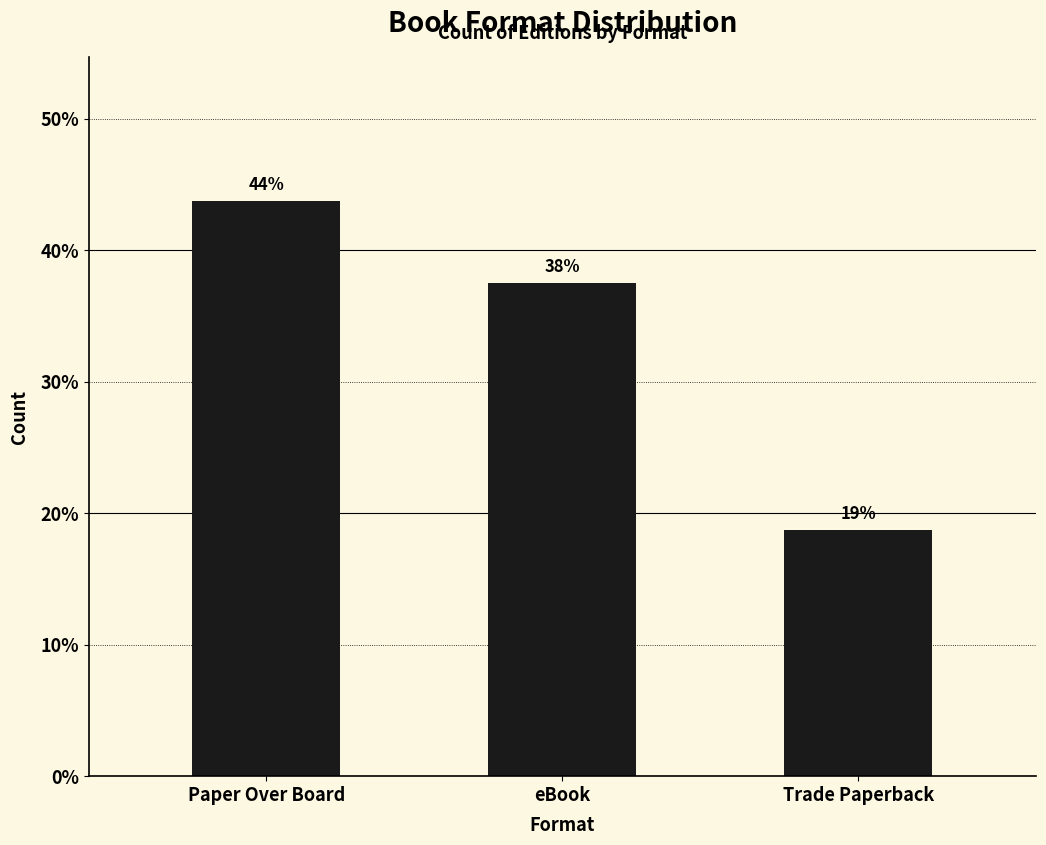

Does the chart contain stacked bars?

No